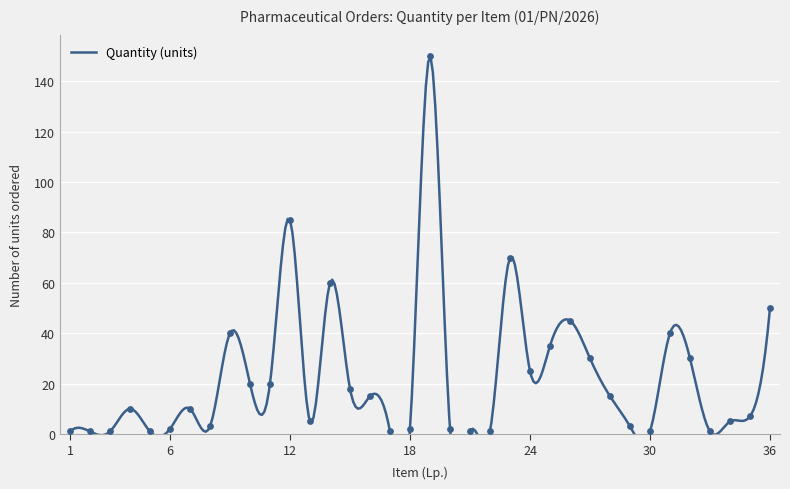

Approximately how many times larger is the value at 26 compared to 28?

3.0